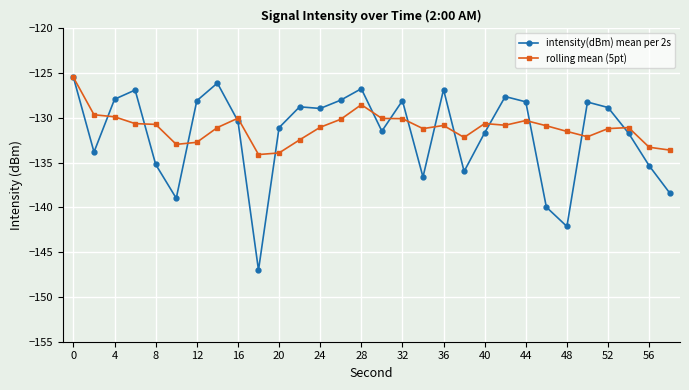

In rolling mean (5pt), how many points are higher than both neighbors (excluding endpoints)?

6